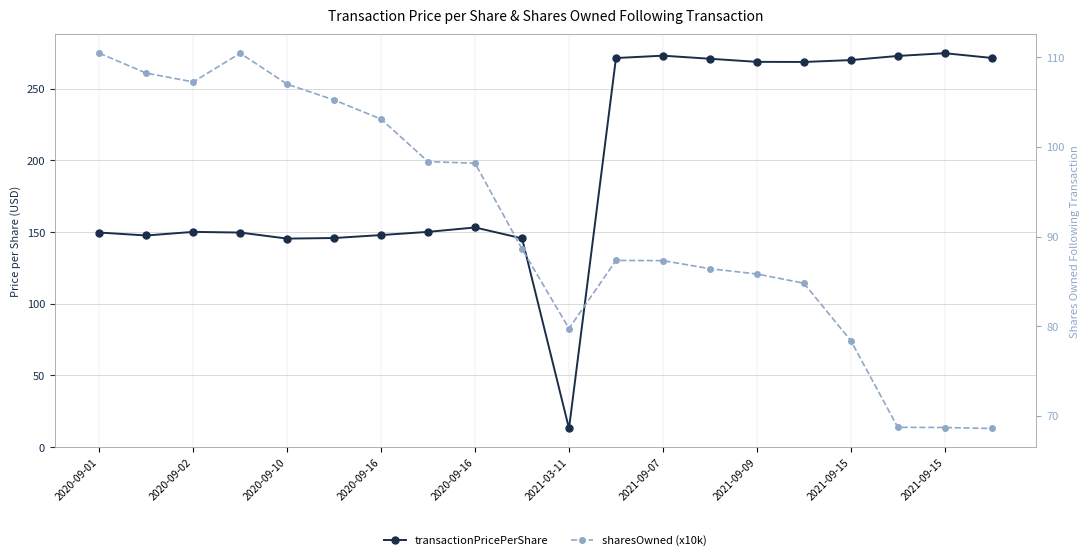

Rank the series by their average value, from highest to lowest.

transactionPricePerShare, sharesOwned (x10k)